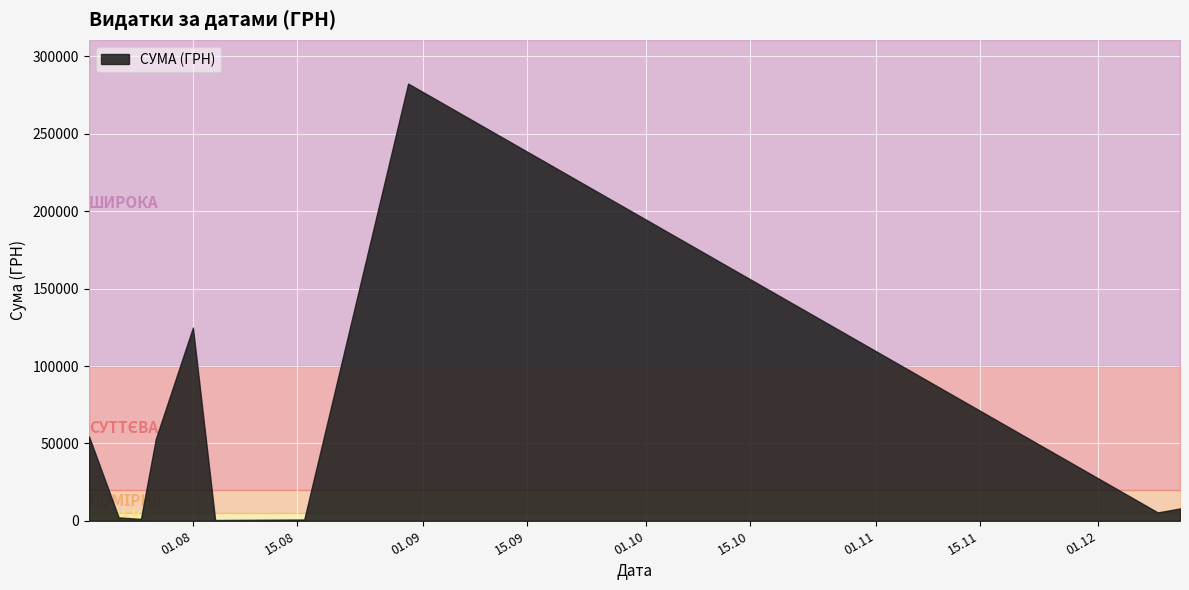

True or false: the data has more than 1 interior local peaks.

True